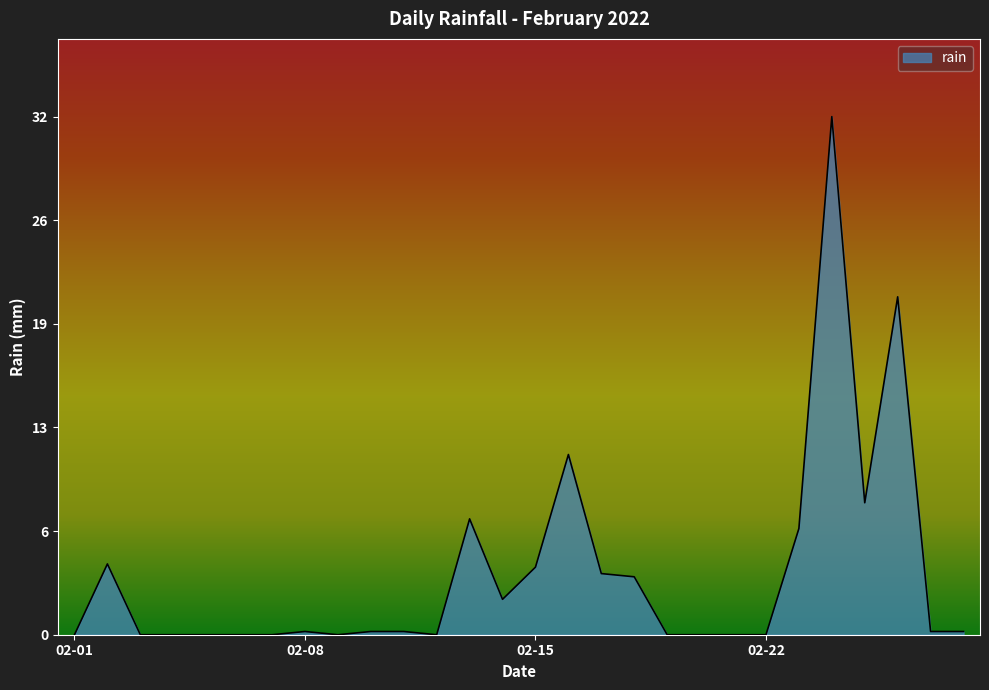

Does the chart display data point markers on the line(s)?

No